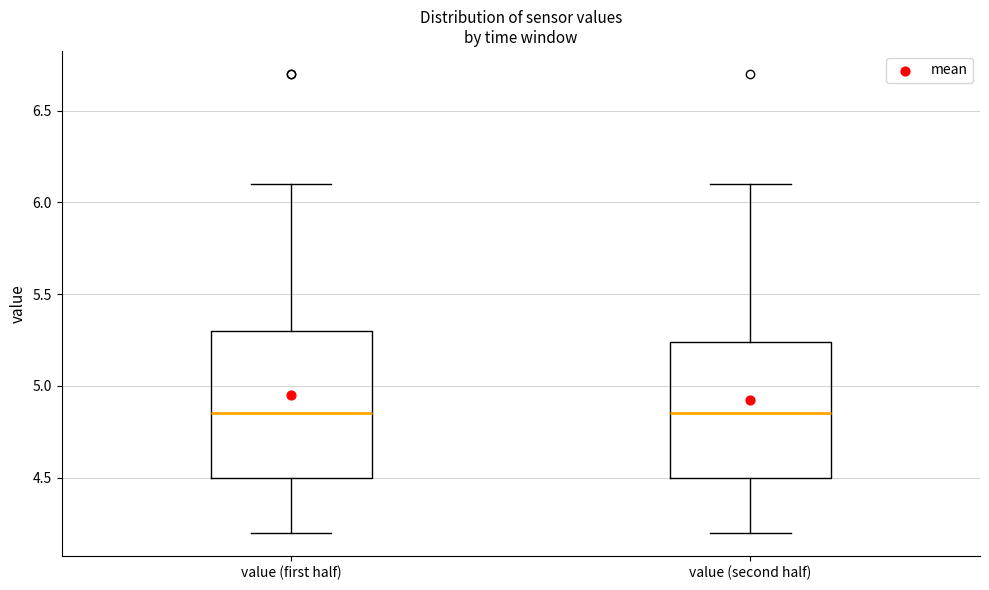

Where does the median line of the box for value (second half) sit on the y-axis? The values are not printed on the chart, so give them approximately, as read against the axis.

4.85